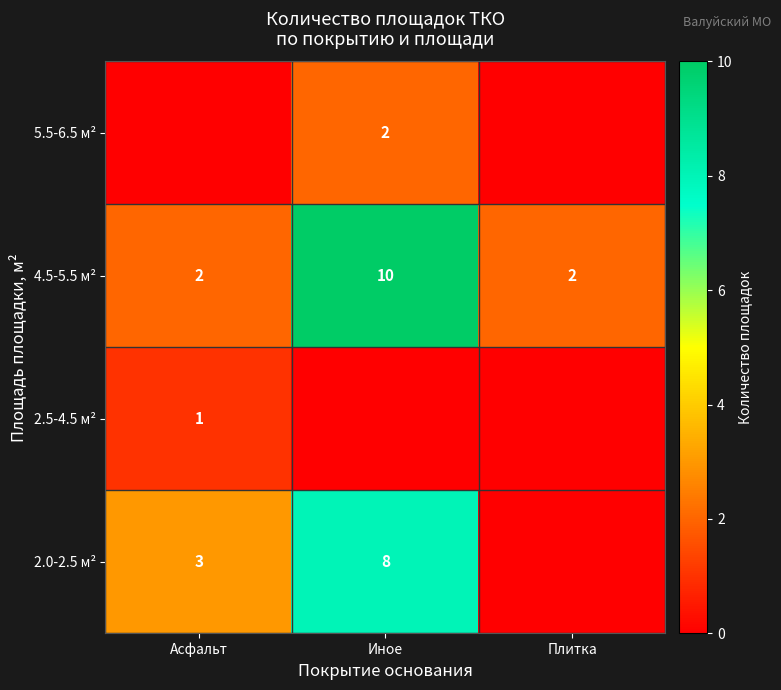

What is the difference between the 2.0-2.5 м² values at Иное and Асфальт?

5